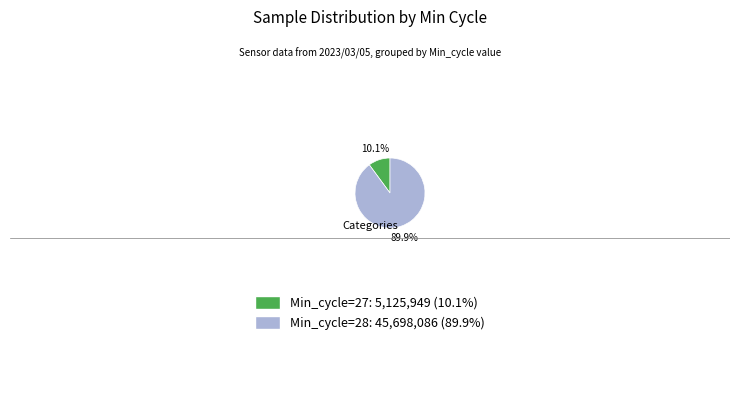

Is there a majority slice in this chart?

Yes